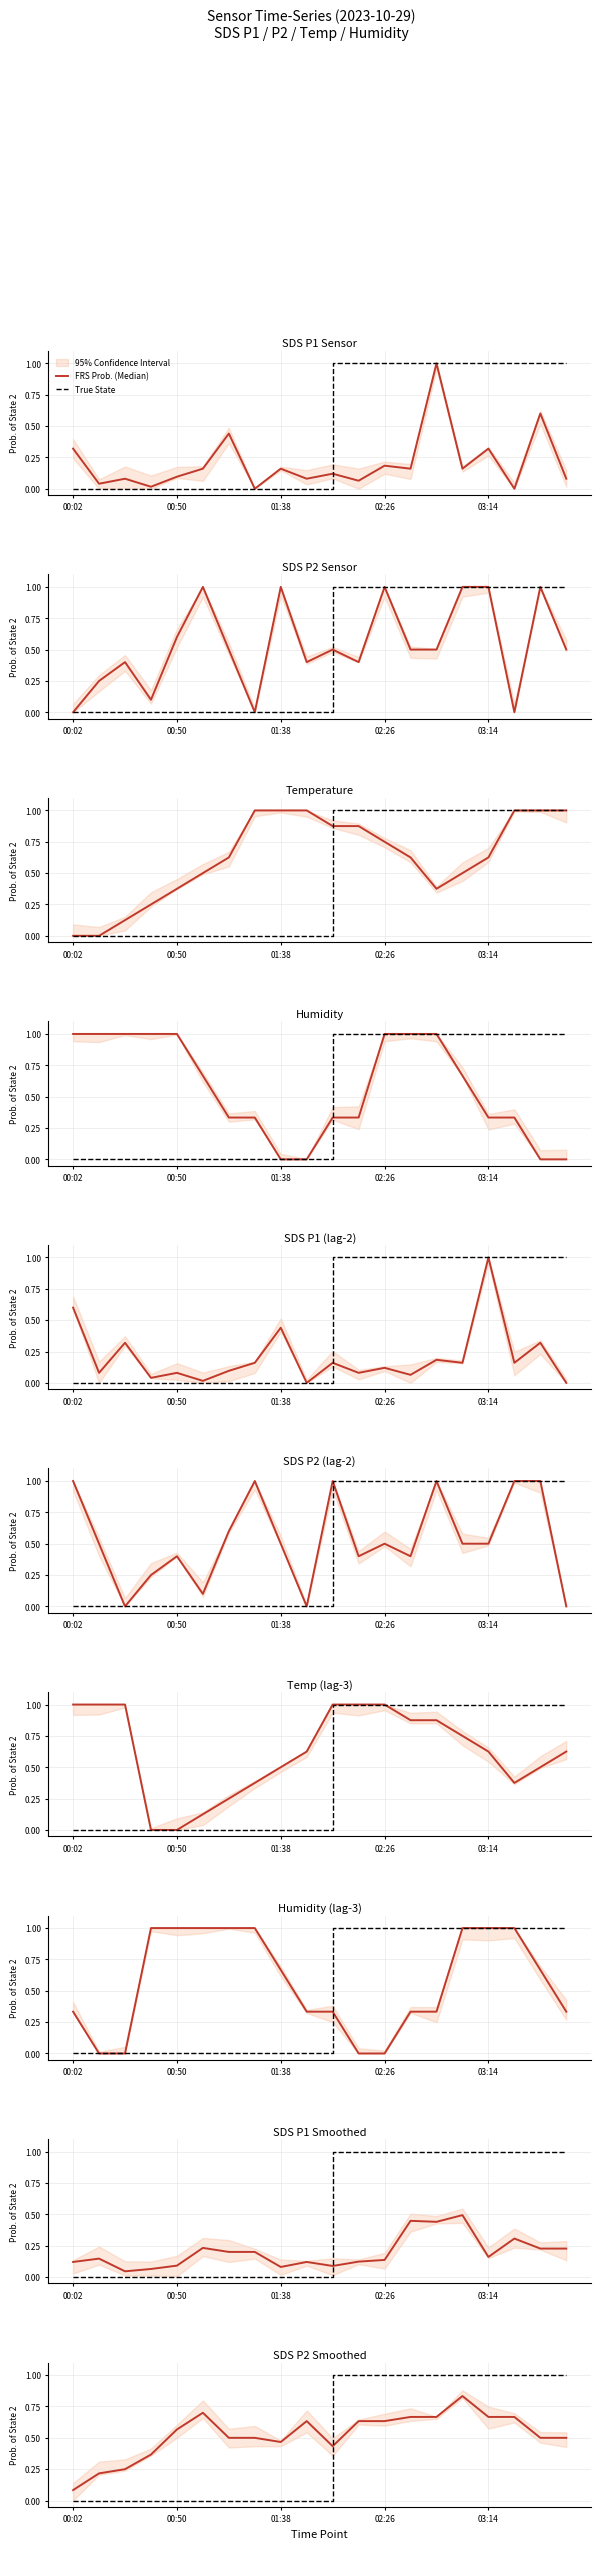

Where do True State and FRS Prob. (Median) first cross each other?

9 and 10